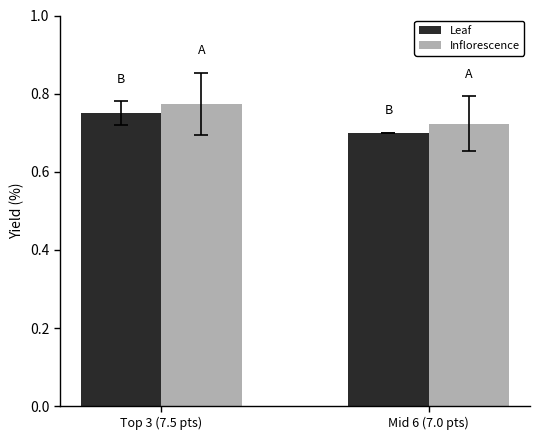

At which category does the chart reach its peak across all series?

Top 3 (7.5 pts)